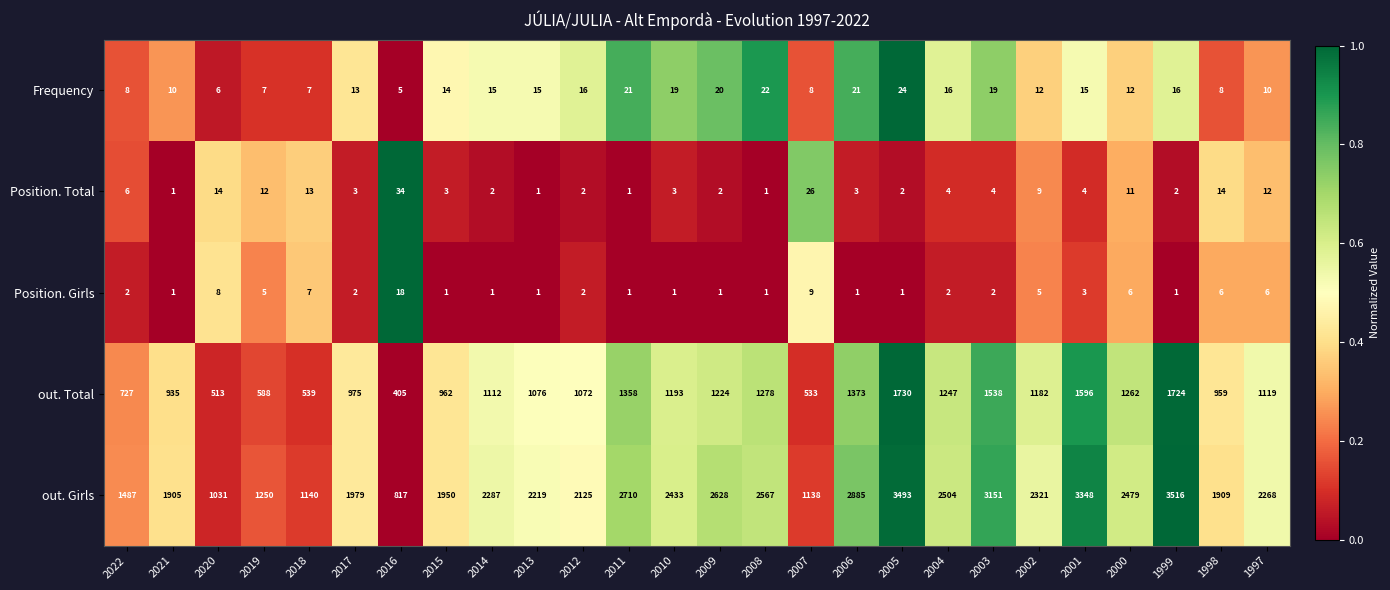

What is the difference between the highest and lowest values at 2021?

1904